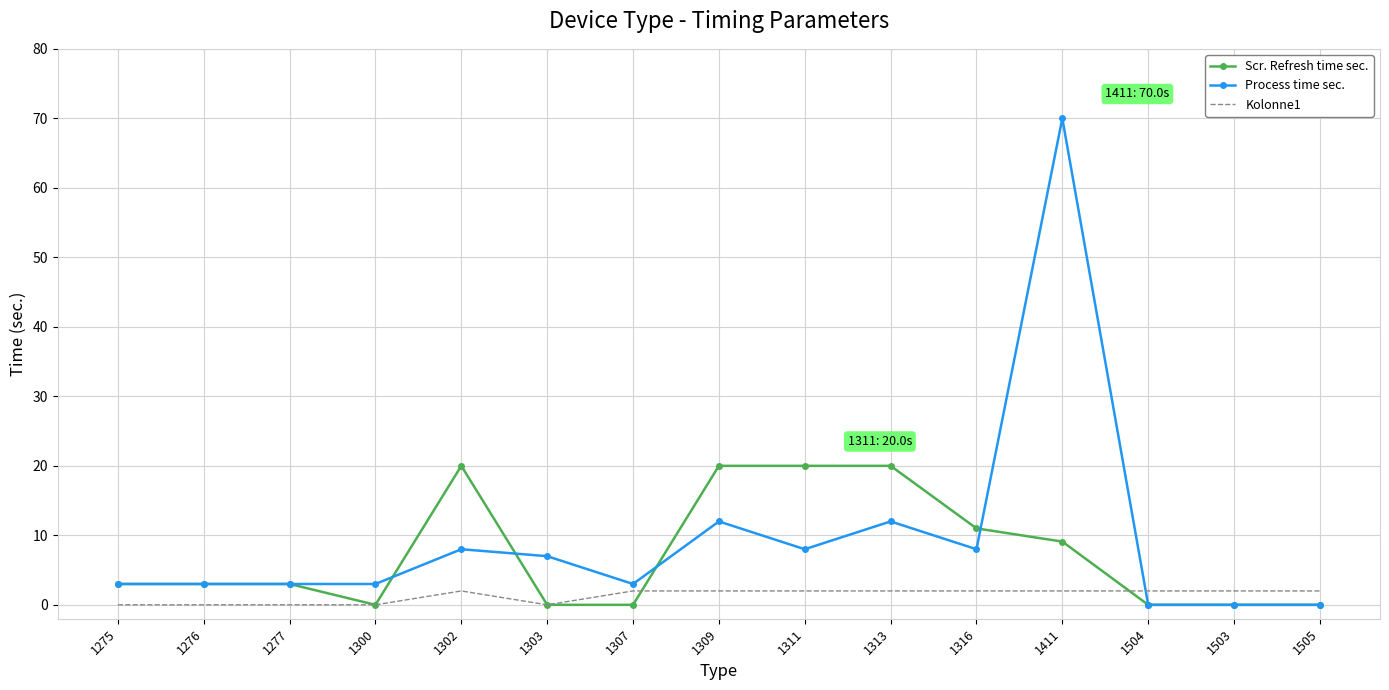

Reading left to right, extract all data points from this chart.

Scr. Refresh time sec.: 3.0	3.0	3.0	0.0	20.0	0.0	0.0	20.0	20.0	20.0	11.0	9.1	0.0	0.0	0.0
Process time sec.: 3.0	3.0	3.0	3.0	8.0	7.0	3.0	12.0	8.0	12.0	8.0	70.0	0.0	0.0	0.0
Kolonne1: 0.0	0.0	0.0	0.0	2.0	0.0	2.0	2.0	2.0	2.0	2.0	2.0	2.0	2.0	2.0